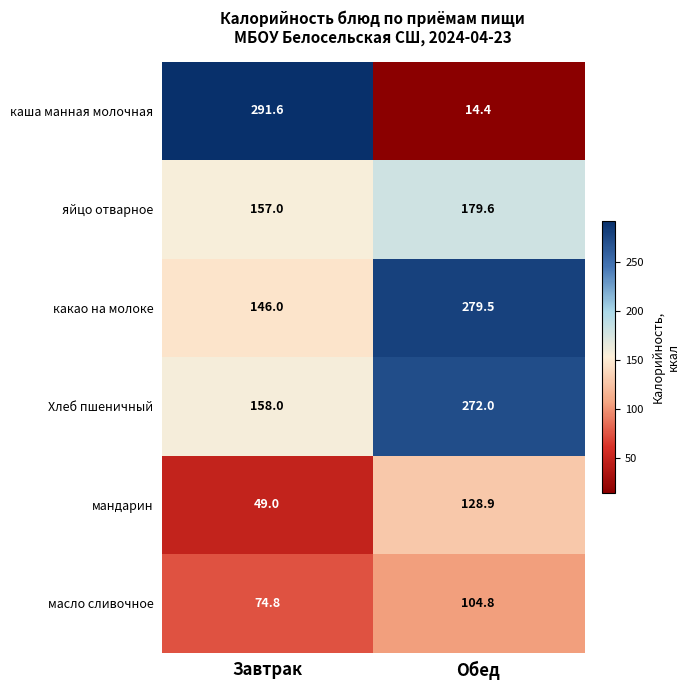

How many data points in каша манная молочная are less than 291?

1